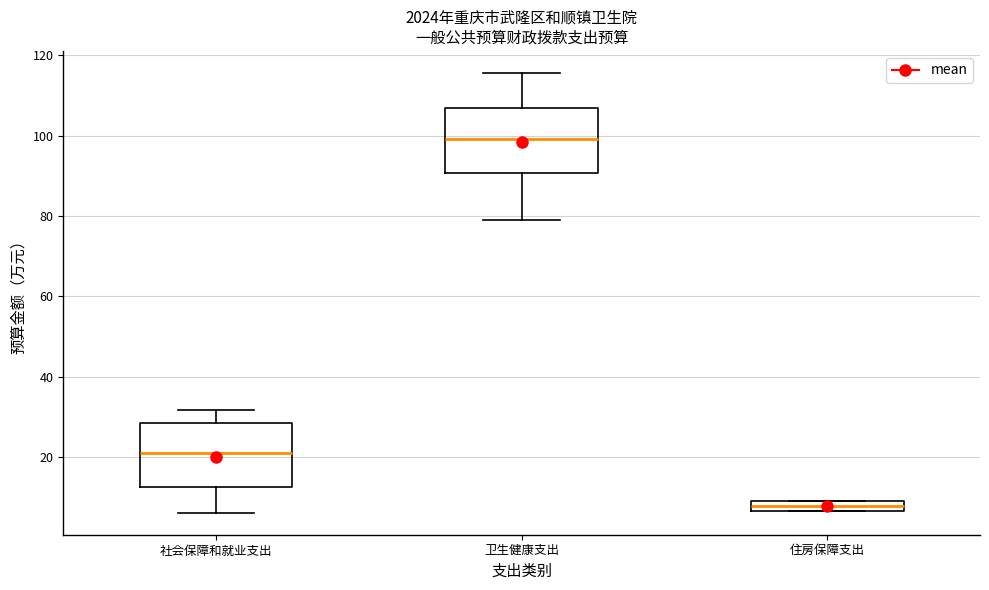

Where does the median line of the box for 社会保障和就业支出 sit on the y-axis? The values are not printed on the chart, so give them approximately, as read against the axis.

22